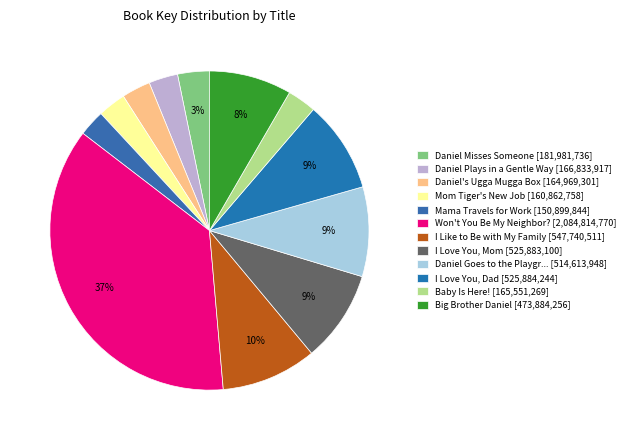

How many slices are in this pie chart?

12